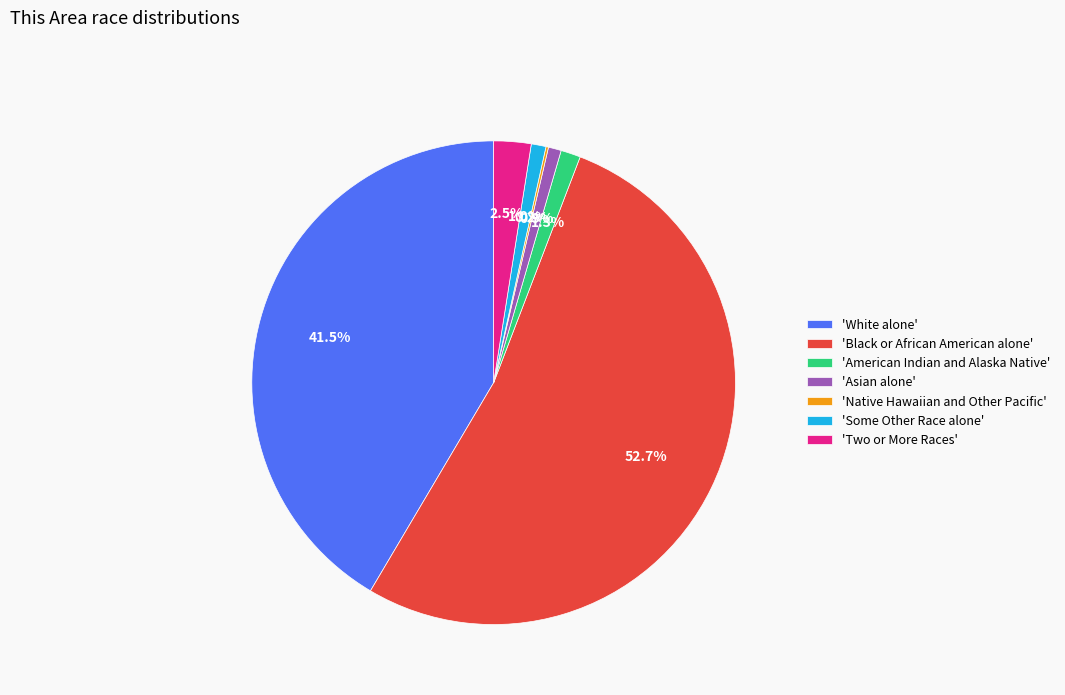

Which category accounts for the majority?

'Black or African American alone'